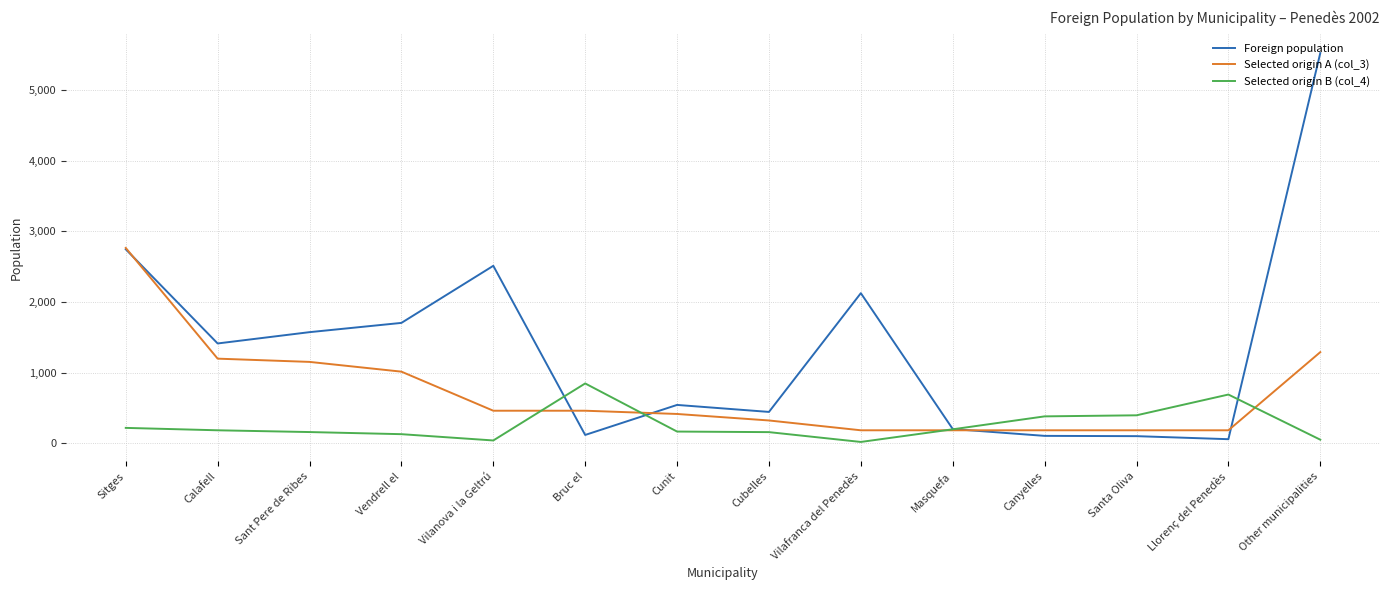

True or false: Foreign population has more than 0 interior local peaks.

True